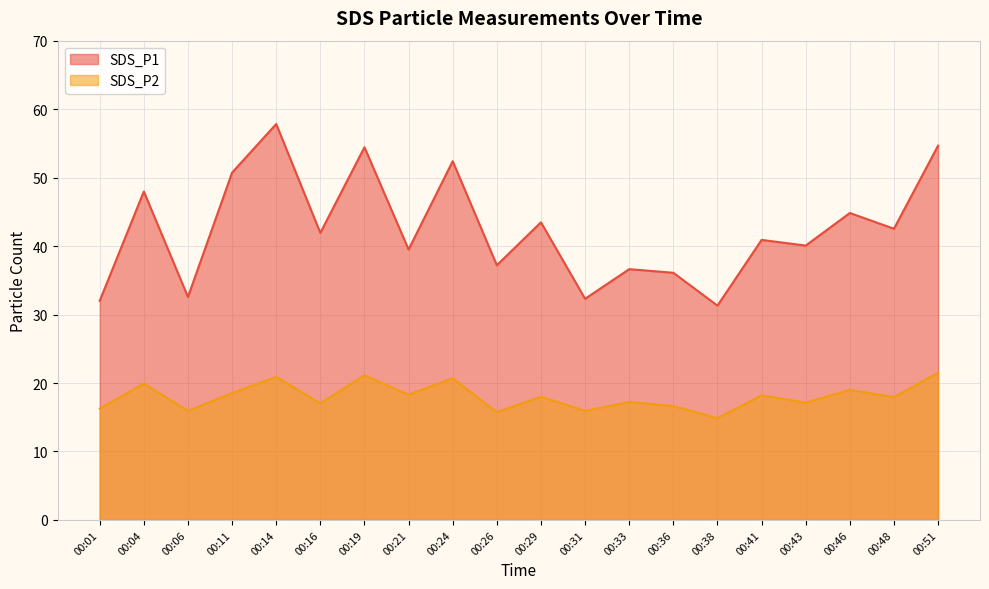

Which category has the highest value in the SDS_P2 series?

00:51